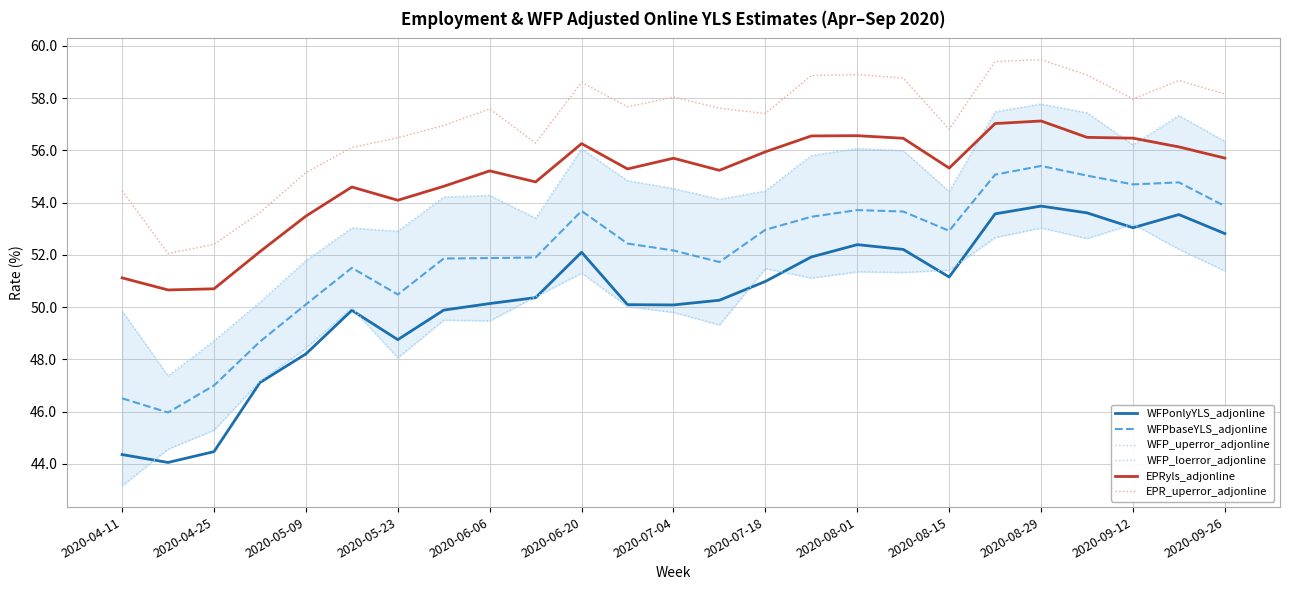

True or false: WFP_loerror_adjonline and WFPbaseYLS_adjonline intersect in this chart.

False